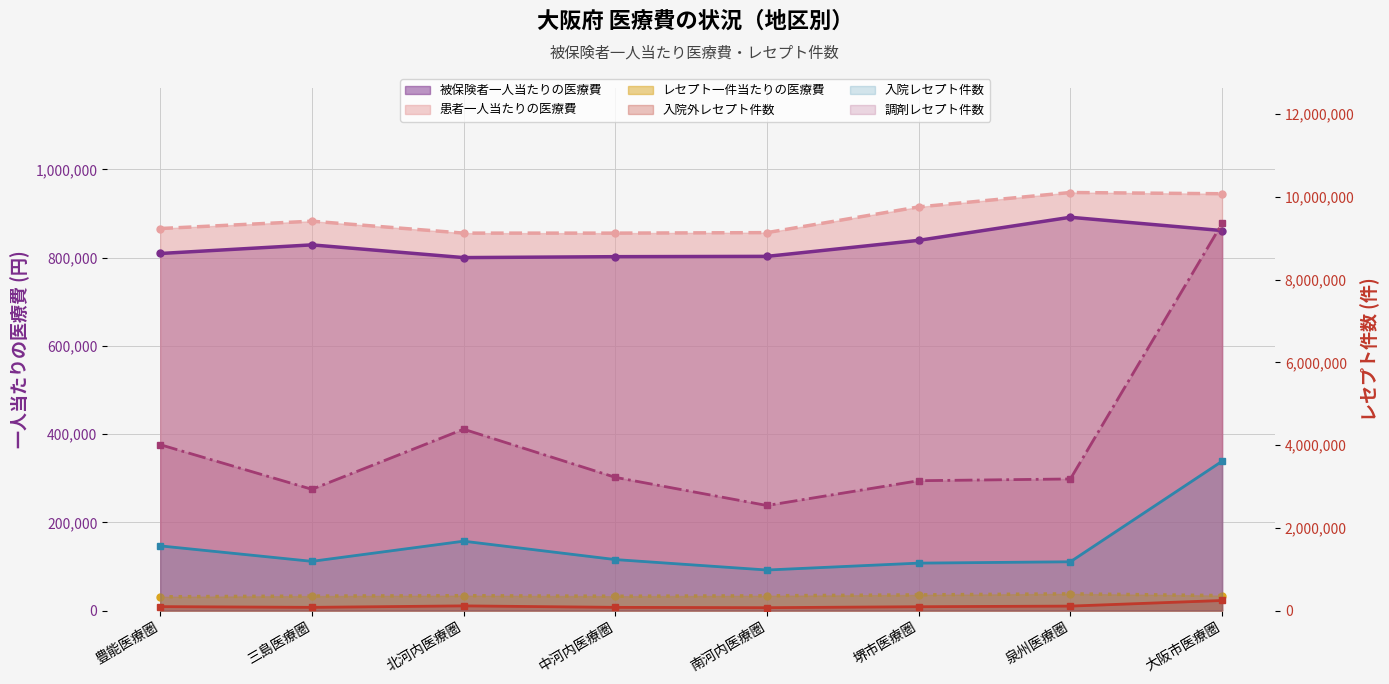

At which category is the sum across all series the highest?

大阪市医療圏